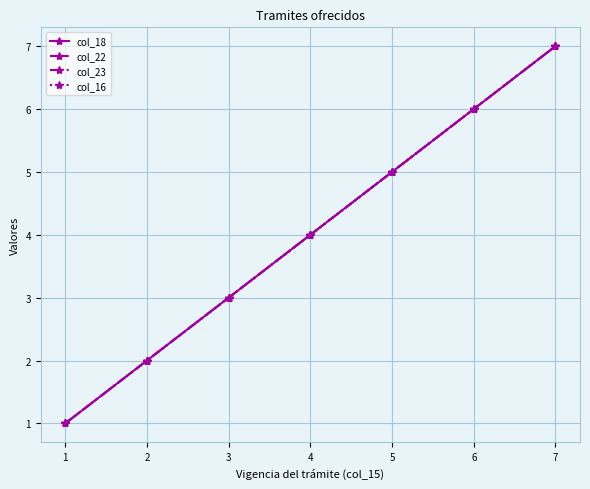

What is the minimum value shown in the chart?

1